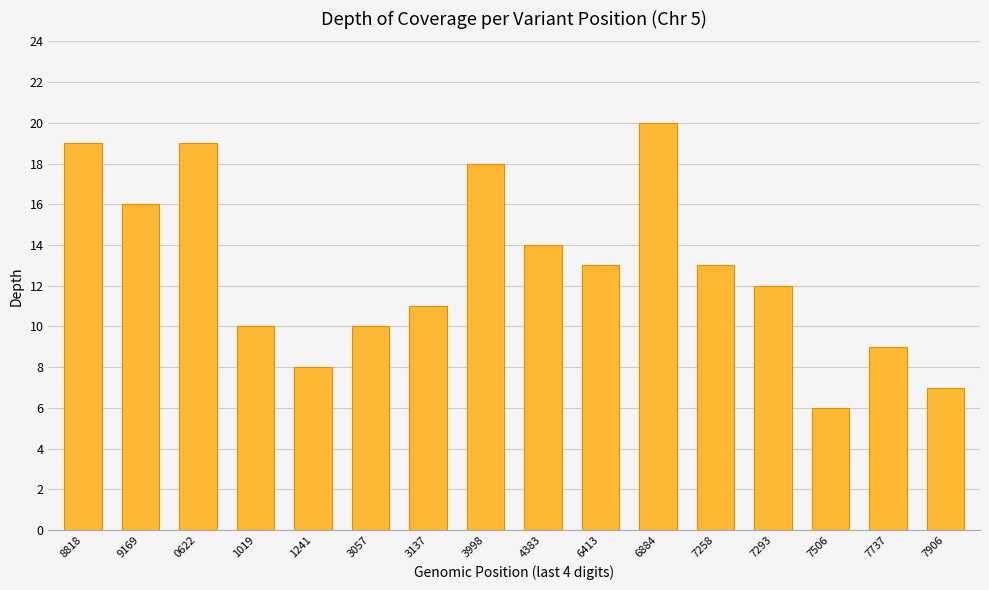

Where does the data first go above 13?

8818